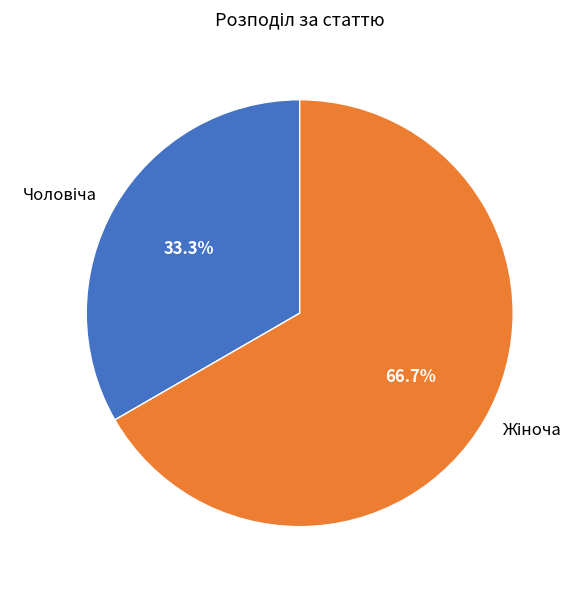

To the nearest percent, what is the difference between the largest and smallest slice percentages?

33%